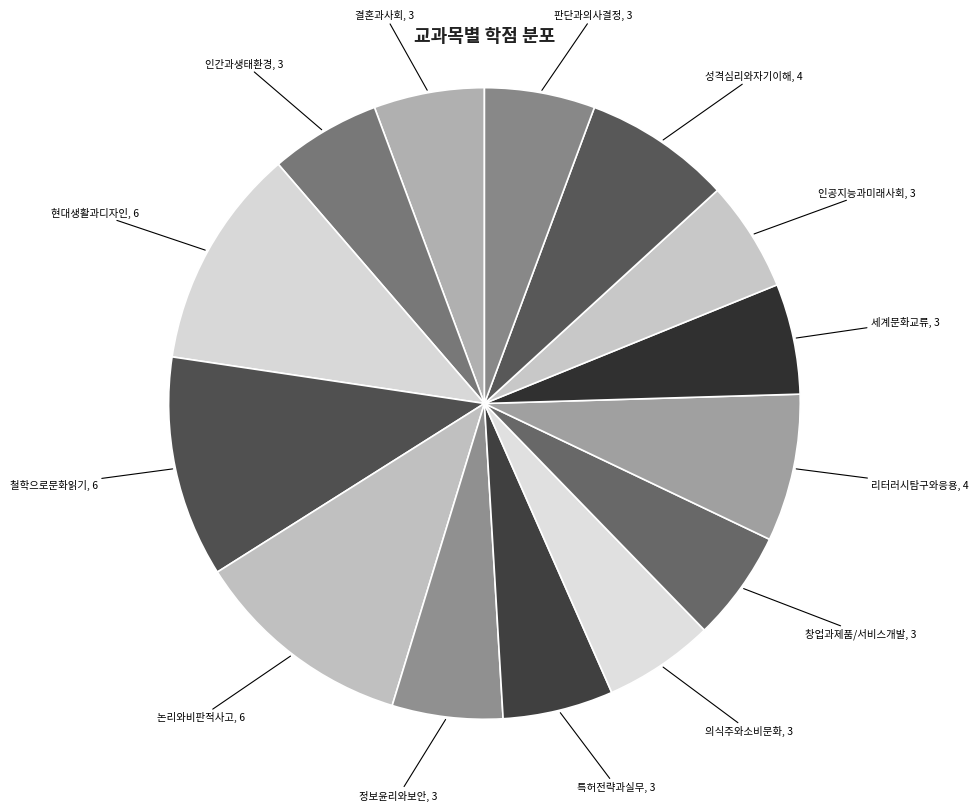

Does any single category account for the majority?

No